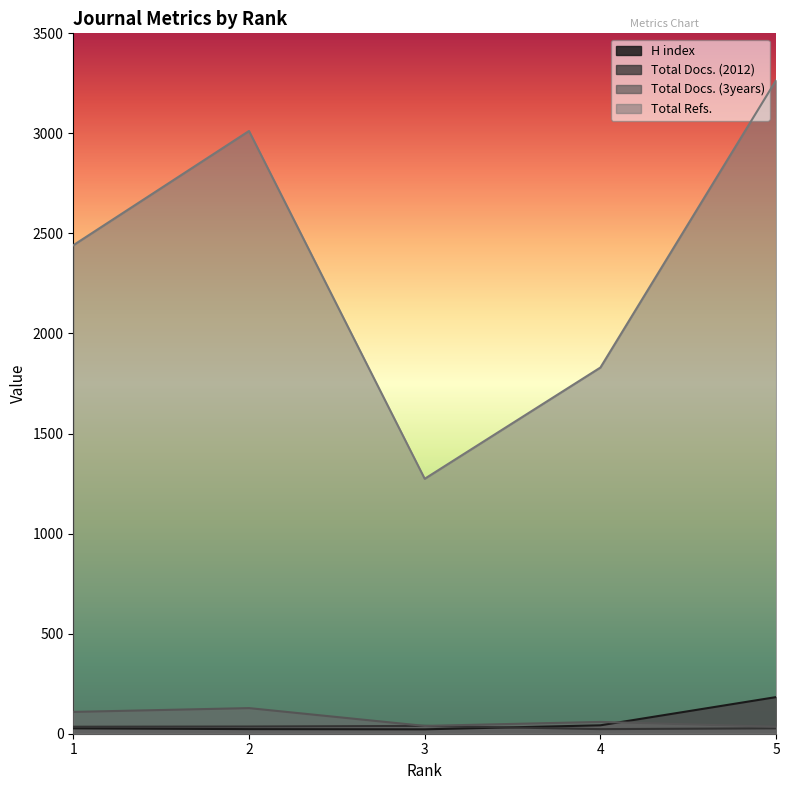

Count the number of data series in this chart.

4